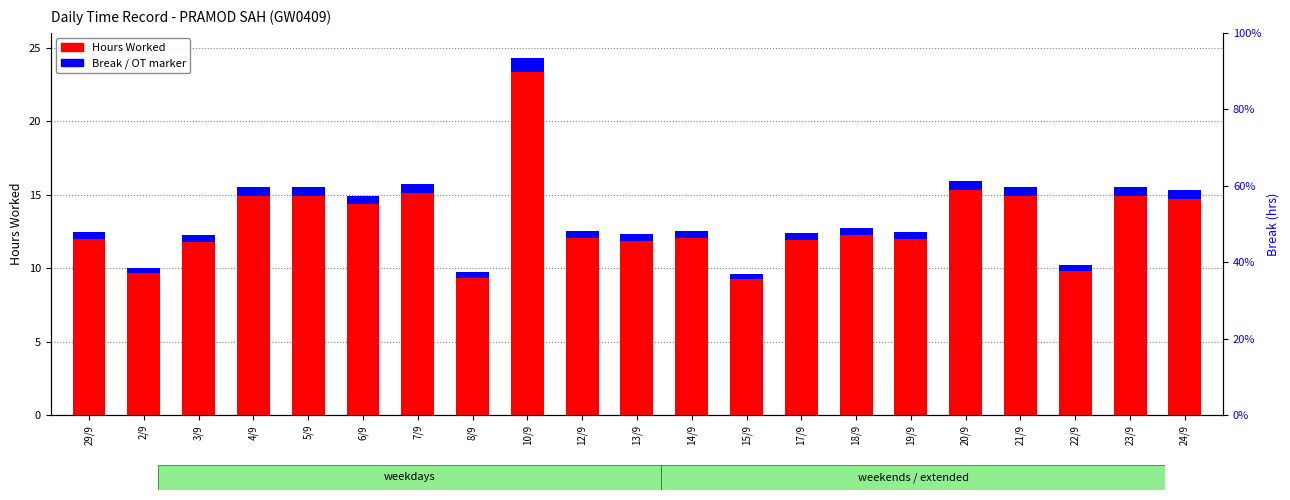

Is the value of Break / OT marker at 12/9 greater than the value of Hours Worked at 19/9?

No